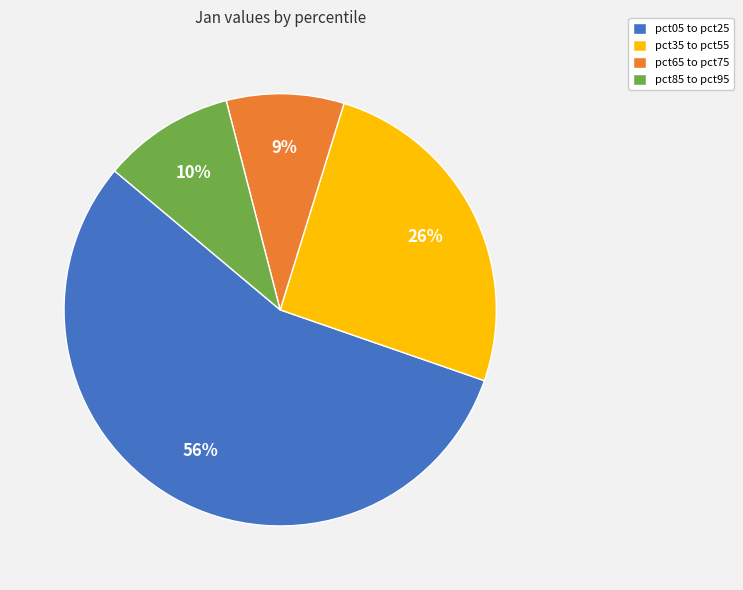

To the nearest percent, what portion does pct35 to pct55 represent?

26%